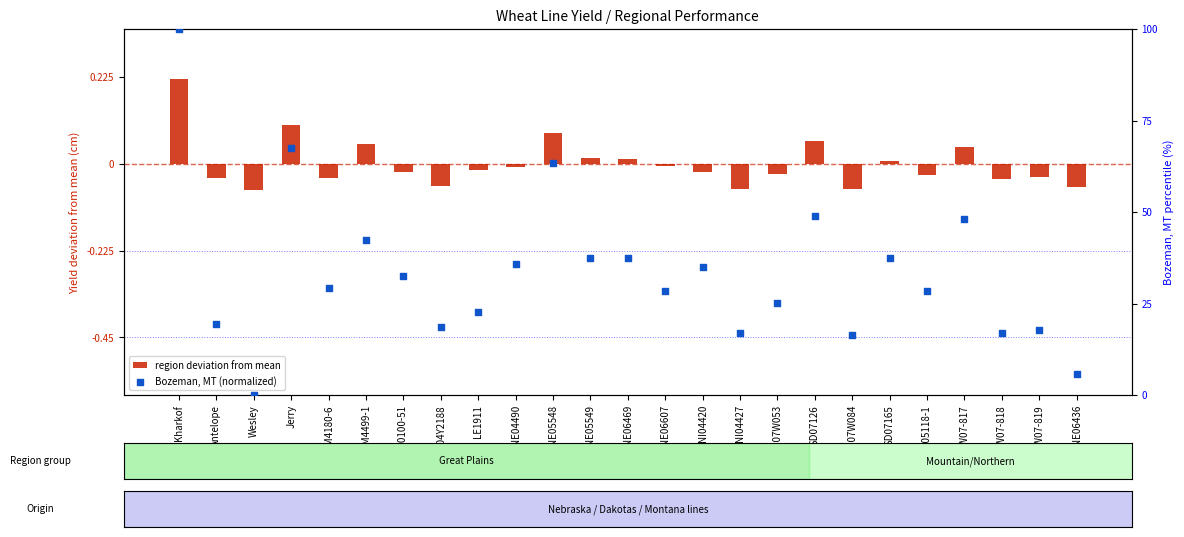

Which series reaches the maximum Y coordinate?

Bozeman, MT (normalized)